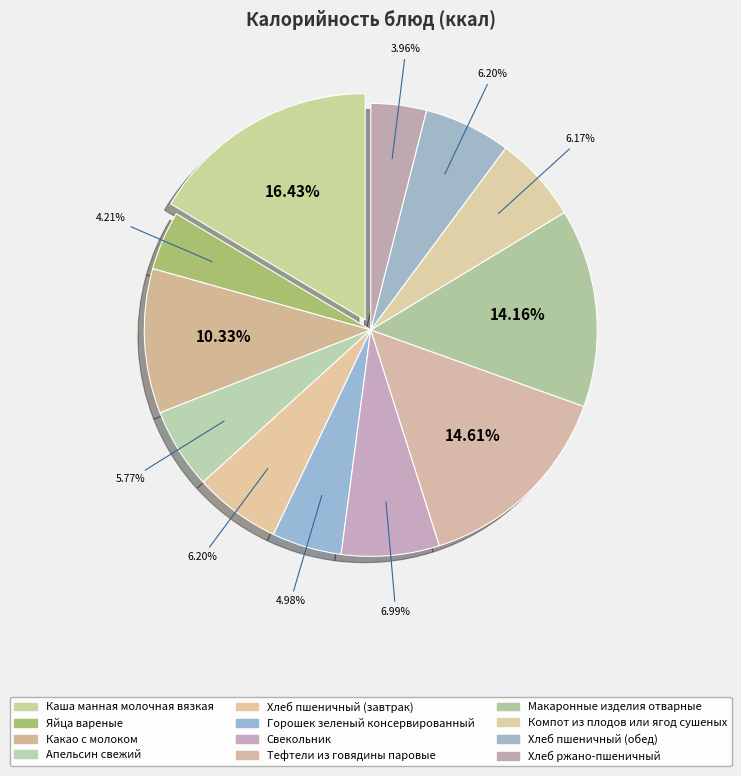

What is the ratio of the value at Яйца вареные to the value at Какао с молоком?

0.4